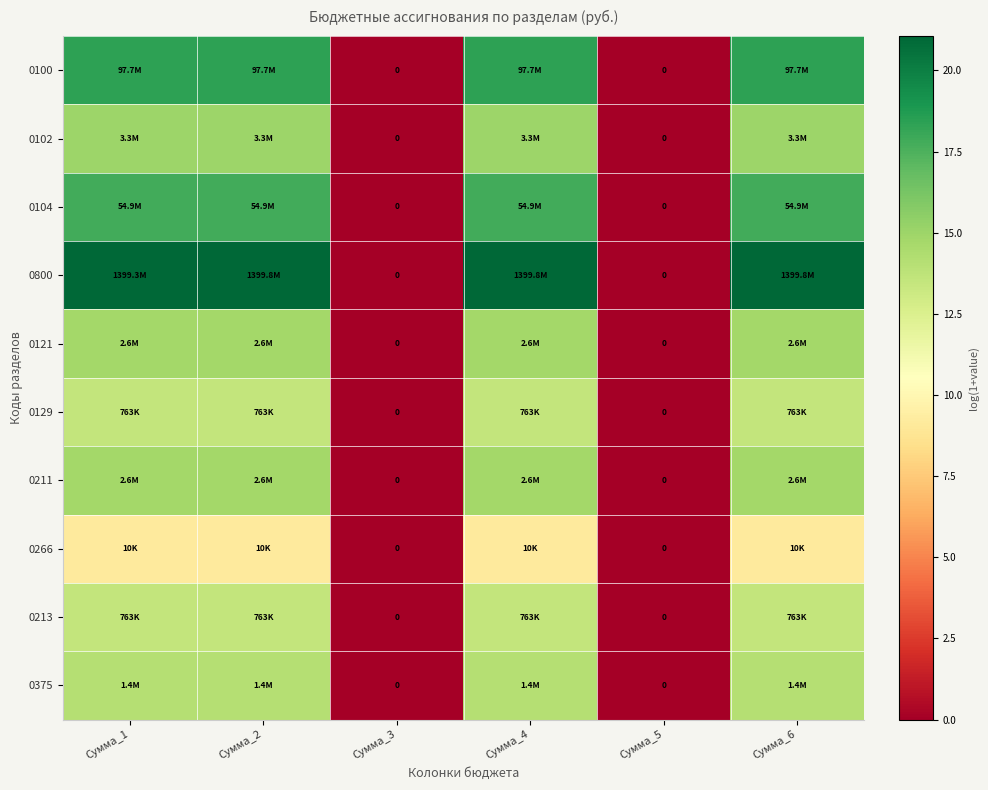

Rank the categories by 0375 value from lowest to highest.

Сумма_3, Сумма_5, Сумма_1, Сумма_2, Сумма_4, Сумма_6